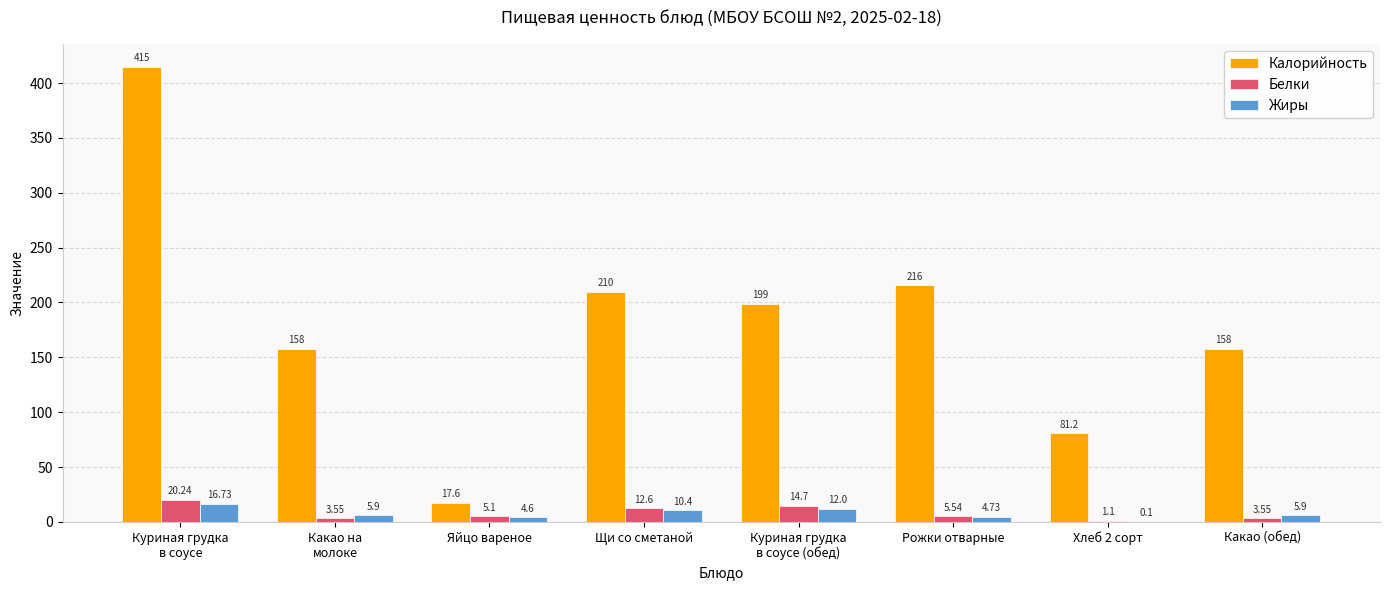

Where is Белки nearest to the value 10?

Щи со сметаной